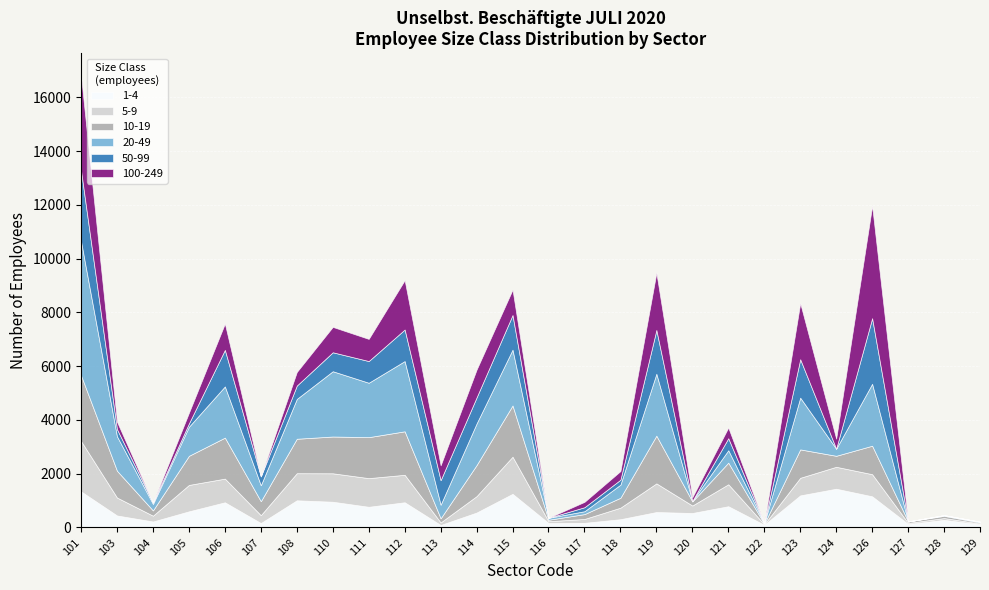

At 112, list the series in order from smallest to largest.

1-4, 5-9, 50-99, 10-19, 100-249, 20-49